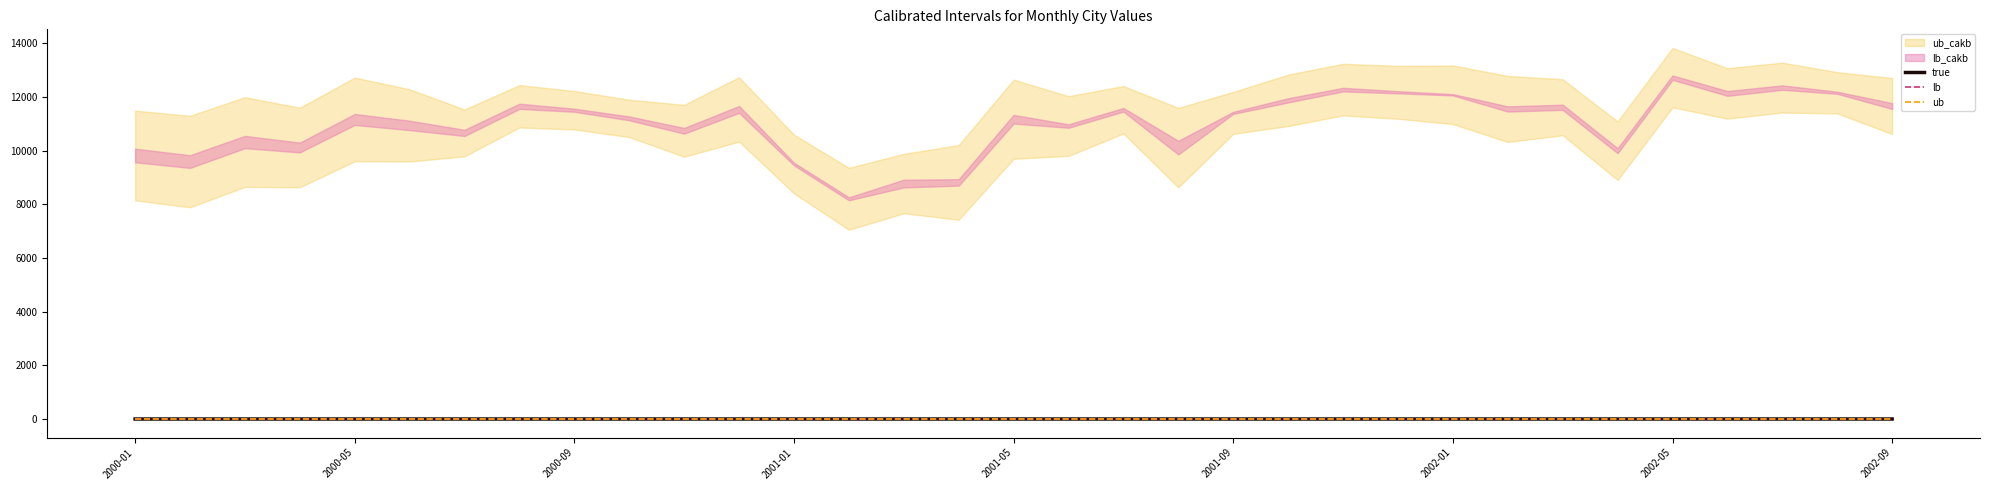

How many negative values does the true series have?

14